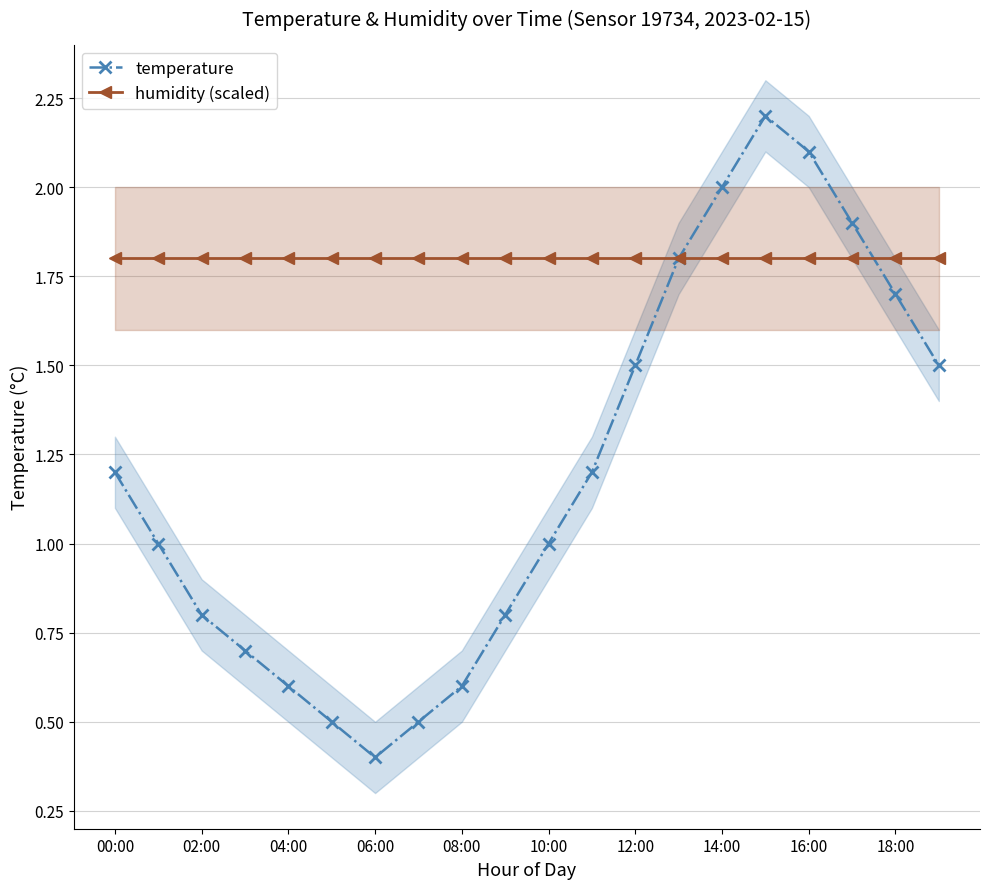

Rank the series by their average value, from highest to lowest.

humidity (scaled), temperature